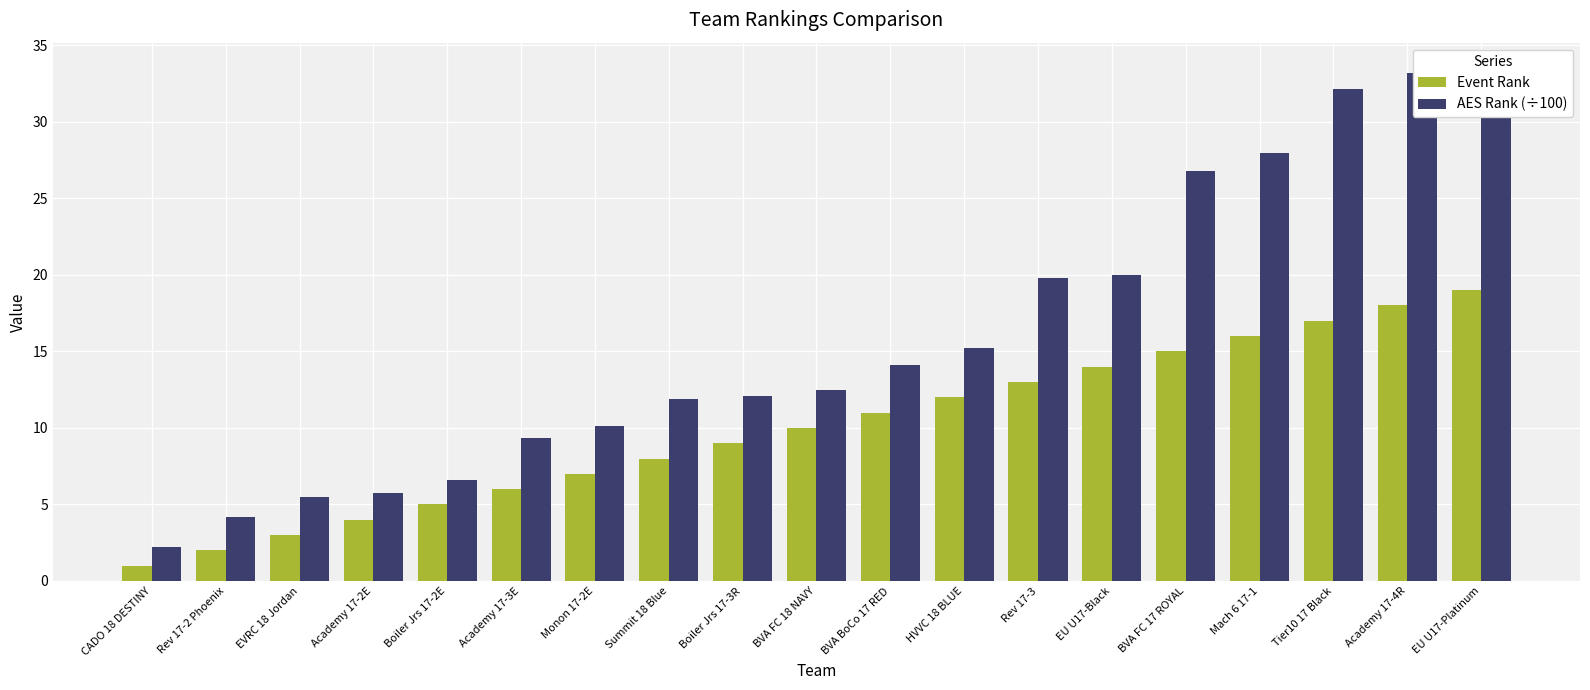

What is the smallest value displayed?

1.0